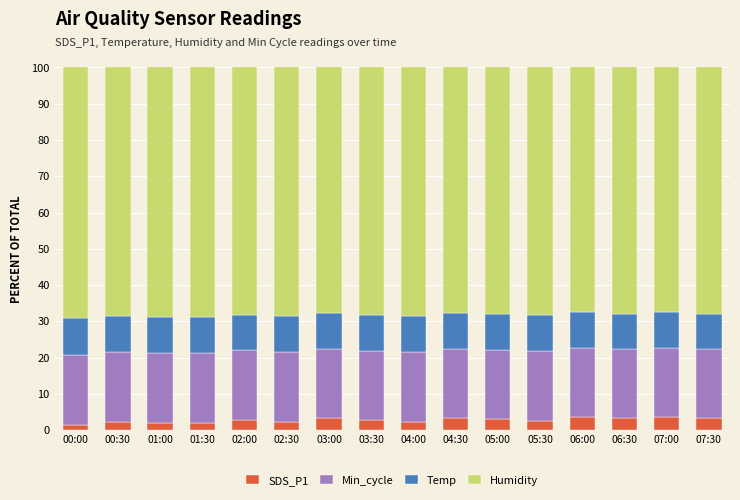

How many bars are there in total?

16